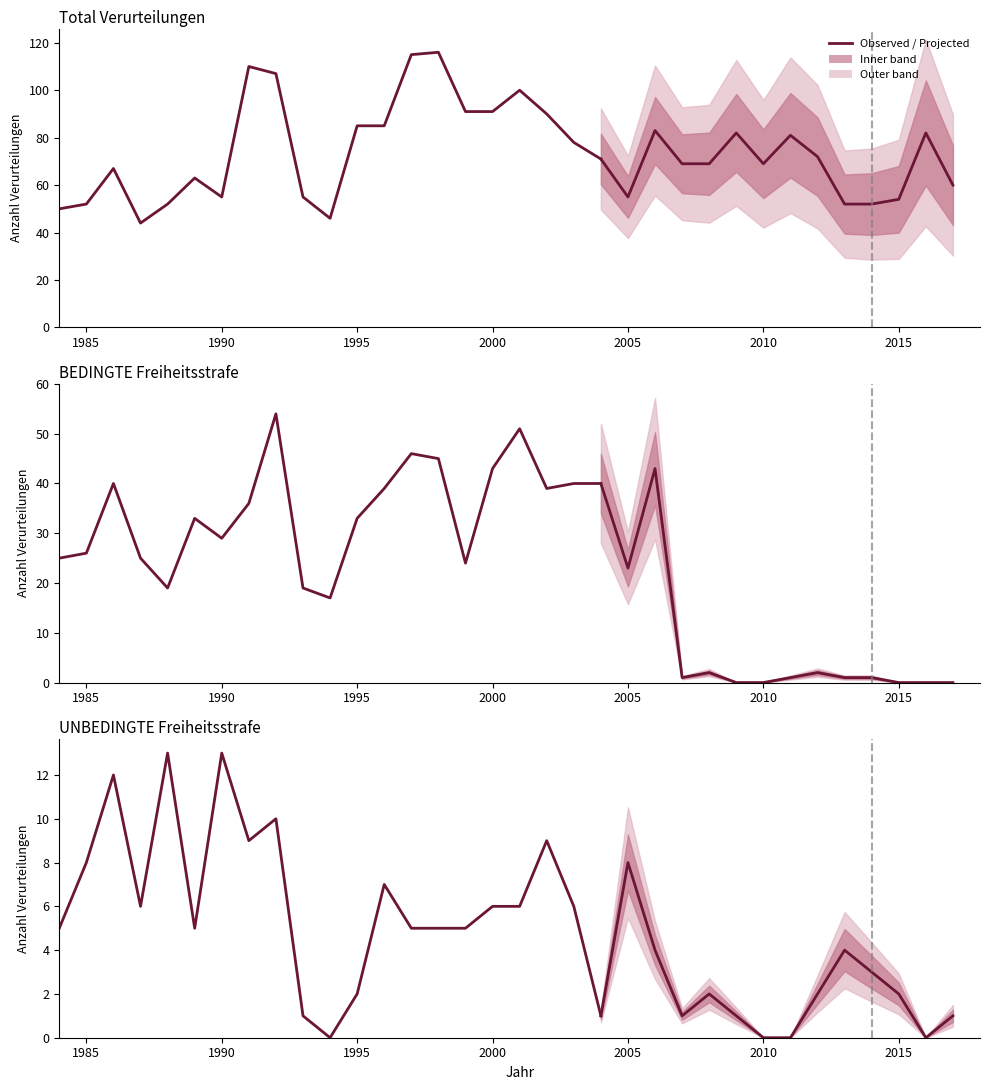

True or false: BEDINGTE Freiheitsstrafe and UNBEDINGTE Freiheitsstrafe intersect in this chart.

False